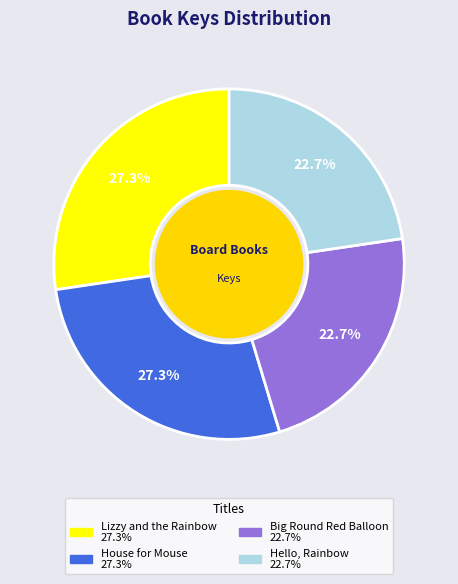

What percentage is NOT represented by Hello, Rainbow?

77.3%